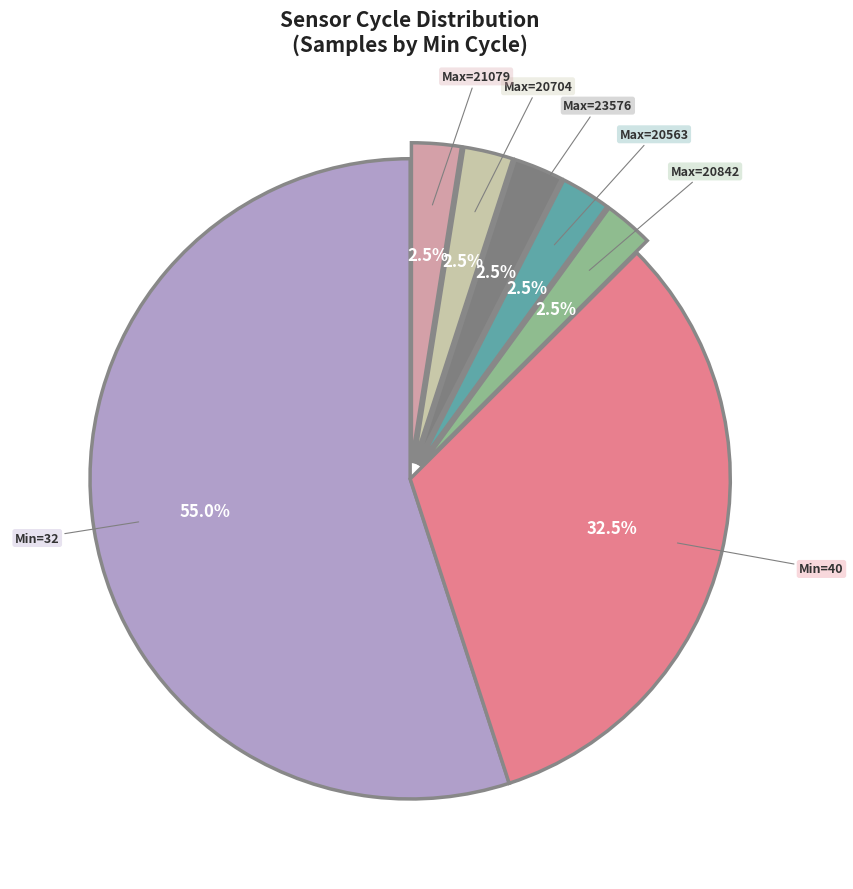

Is there a majority slice in this chart?

Yes